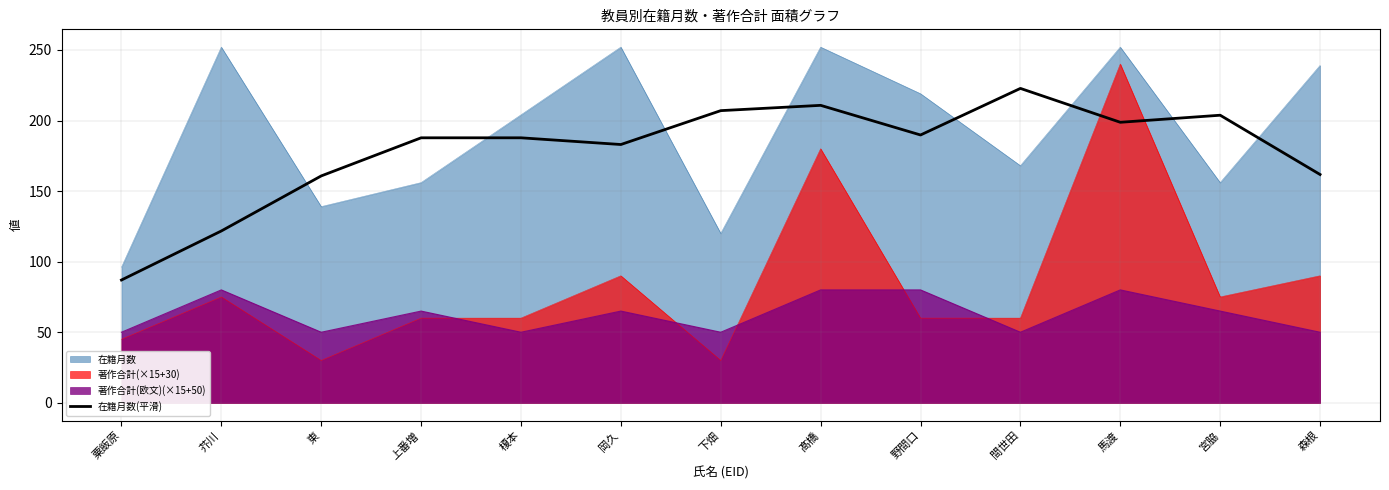

Between 芥川 and 東, which series saw the biggest shift?

在籍月数